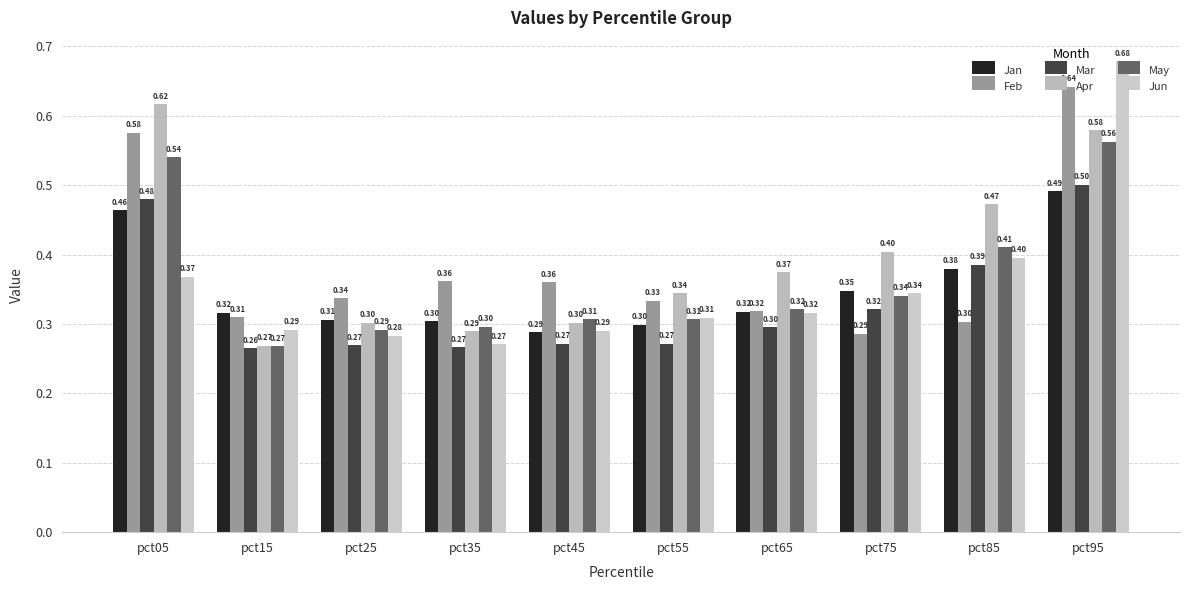

The Jun series shows 0.3 at pct35. True or false?

True